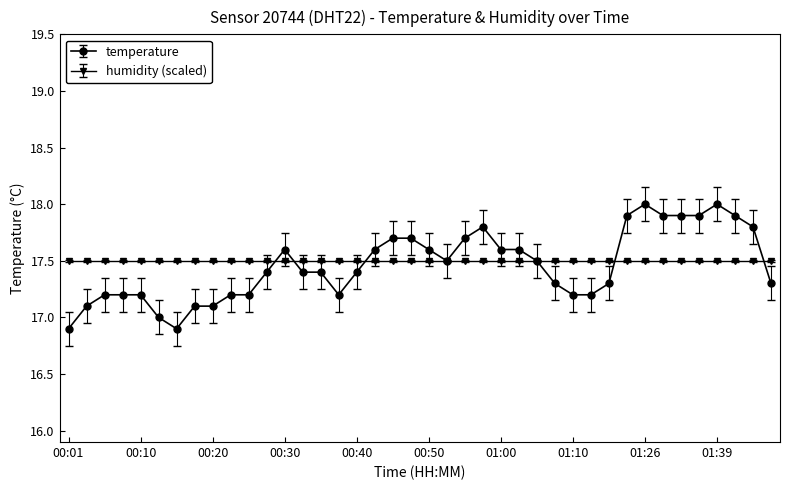

Which series has the largest range (max minus min)?

temperature